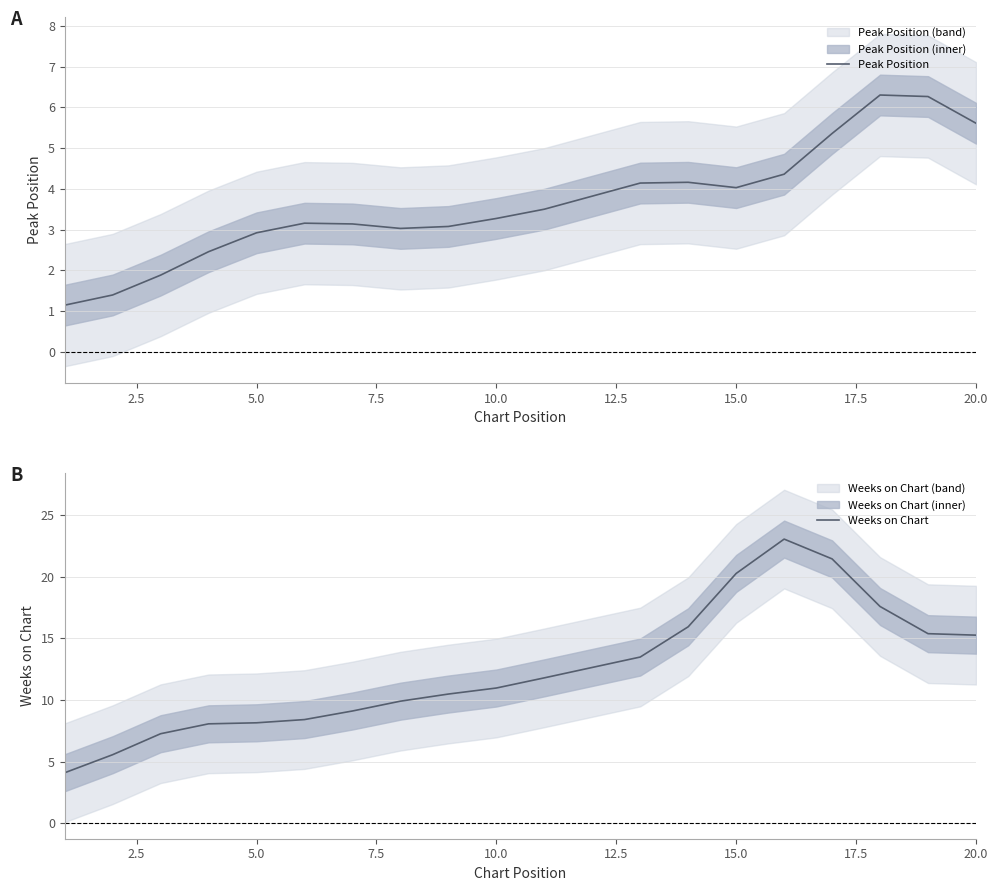

Reading left to right, transcribe all the data shown in this chart.

Peak Position: 1.1	1.4	1.9	2.5	2.9	3.2	3.1	3.0	3.1	3.3	3.5	3.8	4.1	4.2	4.0	4.4	5.4	6.3	6.3	5.6
Weeks on Chart: 4.1	5.6	7.3	8.1	8.2	8.4	9.1	9.9	10.5	11.0	11.8	12.6	13.5	15.9	20.3	23.1	21.4	17.6	15.4	15.3